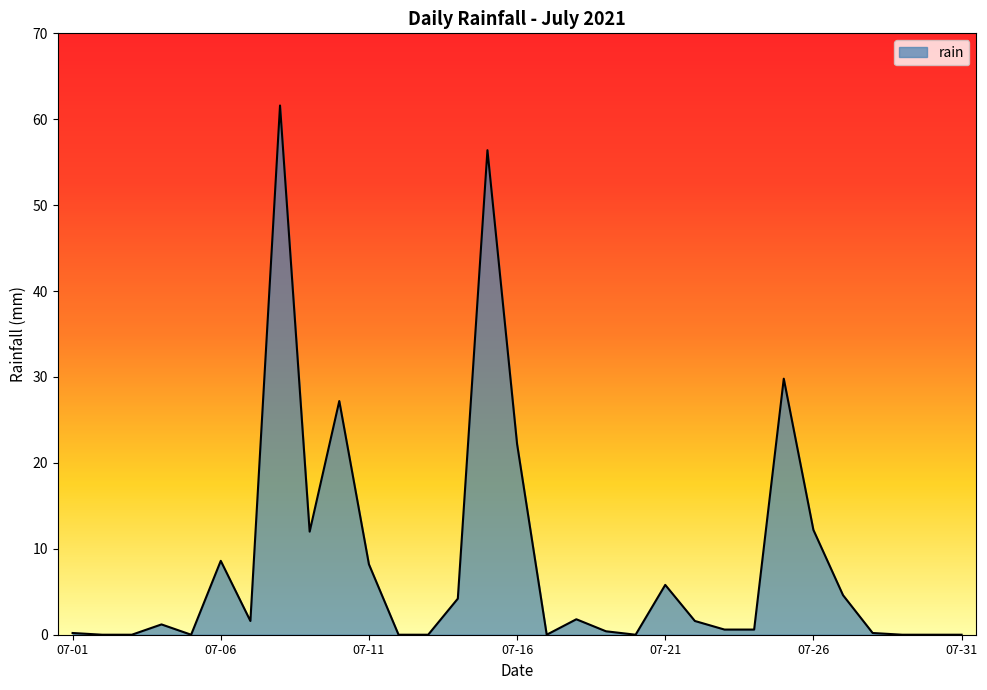

How many lines are shown in the chart?

1